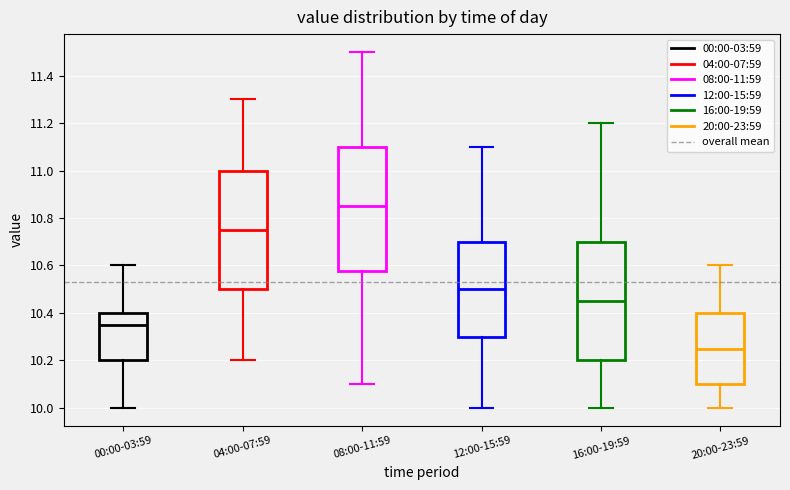

Where is the upper edge of the box for 00:00-03:59 on the y-axis? The values are not printed on the chart, so give them approximately, as read against the axis.

10.40